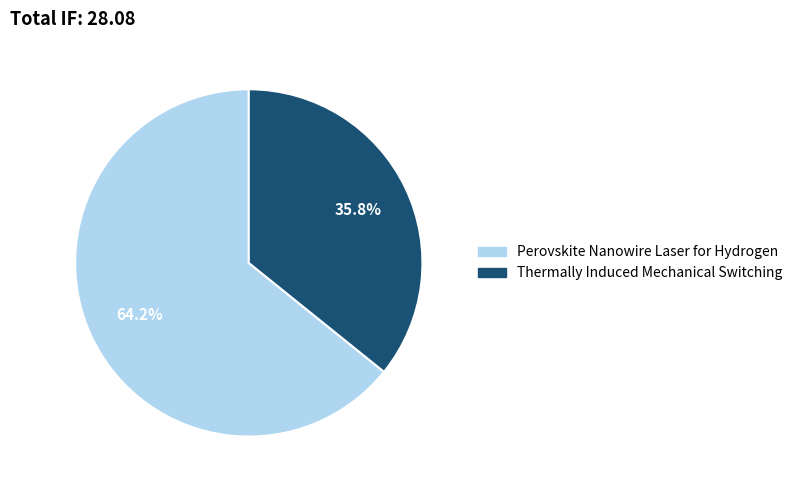

What is the majority slice?

Perovskite Nanowire Laser for Hydrogen